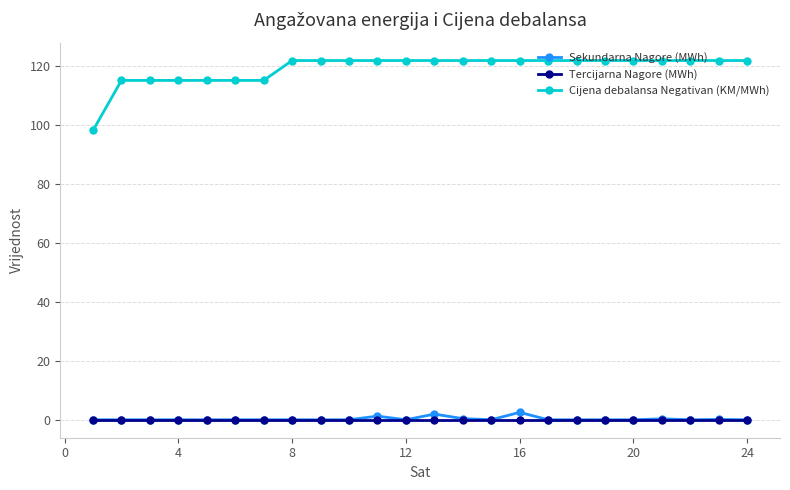

What is the difference between the maximum and minimum values in the Sekundarna Nagore (MWh) series?

2.5